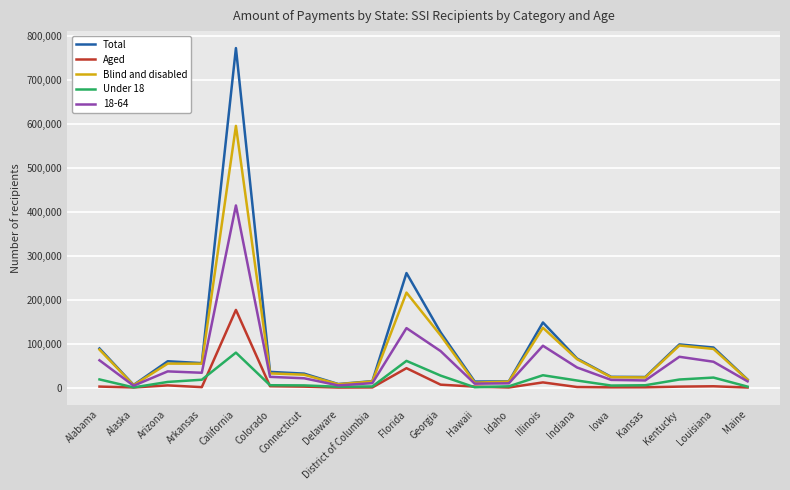

Which category has the highest value in the Aged series?

California